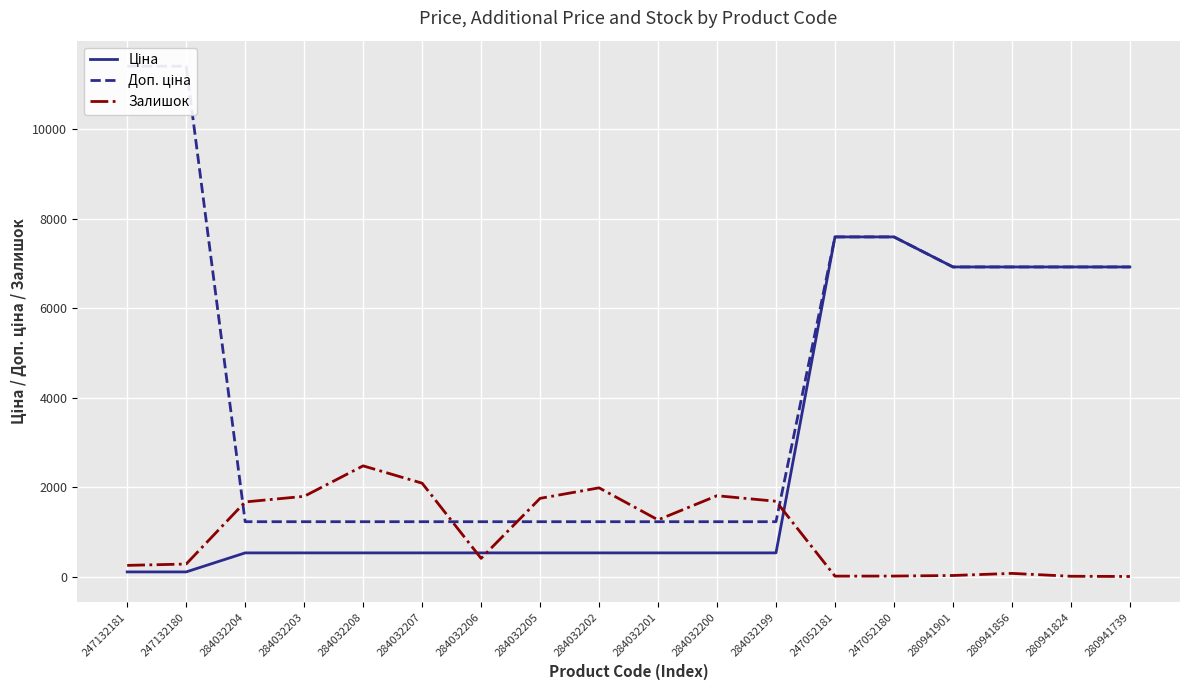

How many values in the Ціна series exceed 539?

6